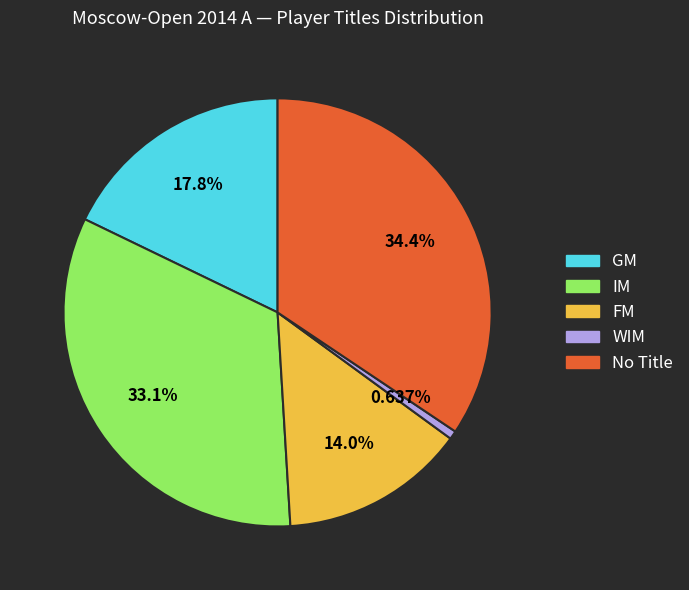

To the nearest percent, what is the average slice percentage?

20%